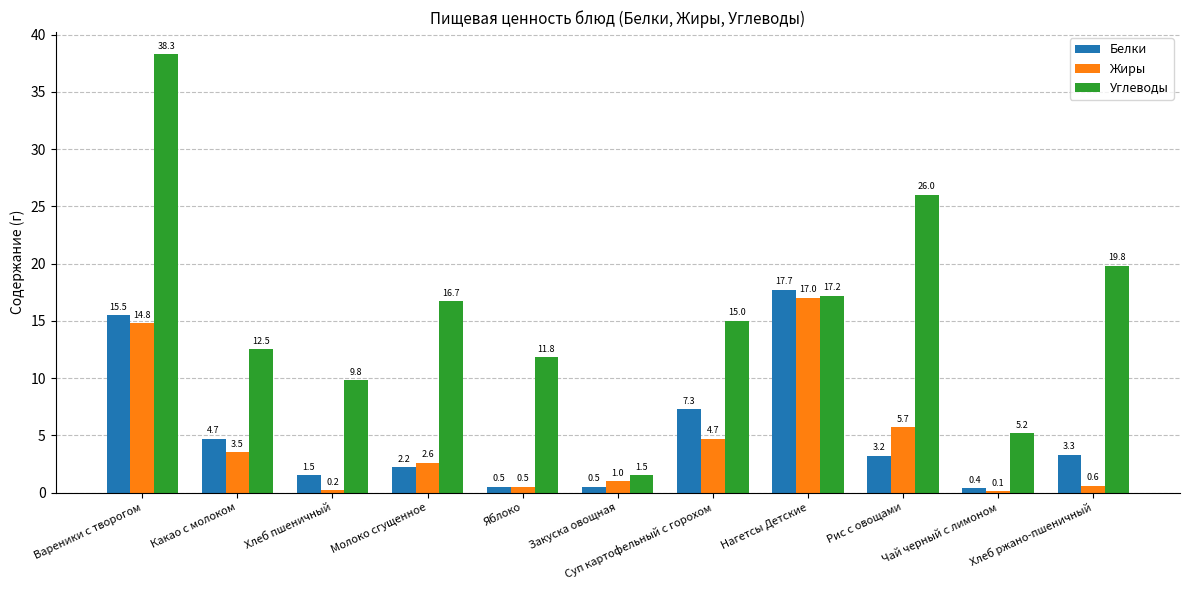

What is the maximum value shown in the chart?

38.3